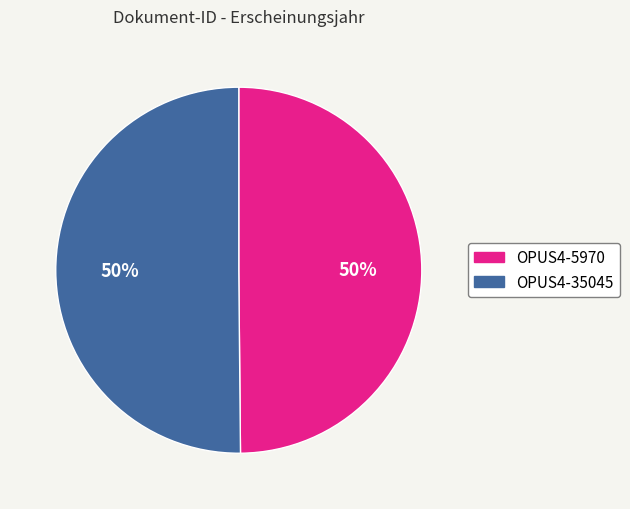

Approximately how many times larger is the value at OPUS4-35045 compared to OPUS4-5970?

1.0